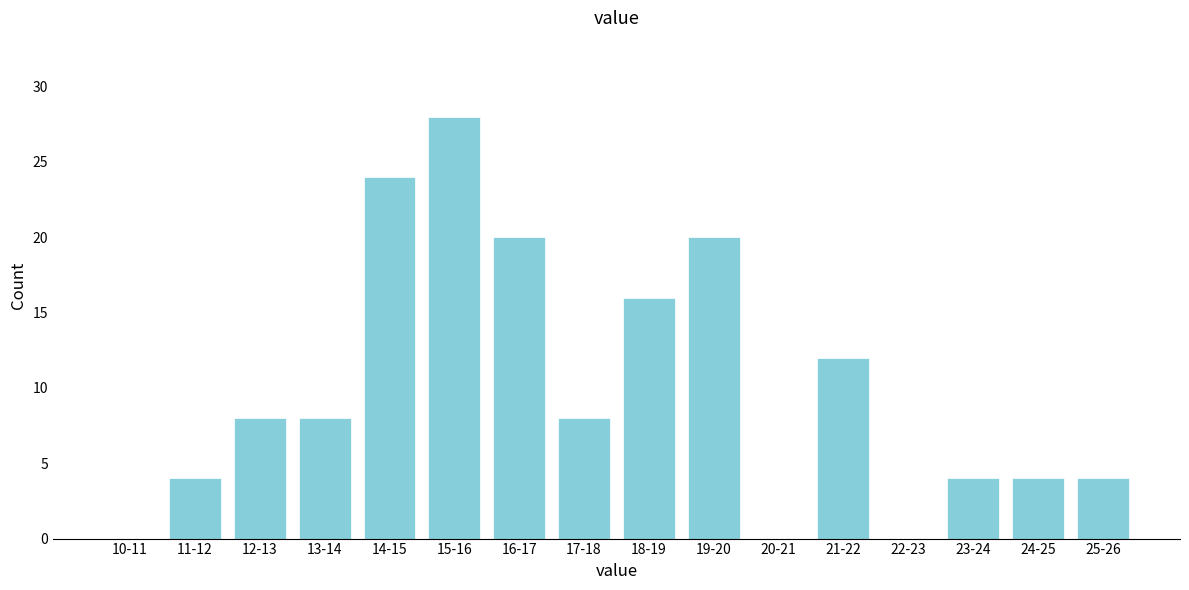

Reading left to right, transcribe all the data shown in this chart.

10-11=0	11-12=4	12-13=8	13-14=8	14-15=24	15-16=28	16-17=20	17-18=8	18-19=16	19-20=20	20-21=0	21-22=12	22-23=0	23-24=4	24-25=4	25-26=4